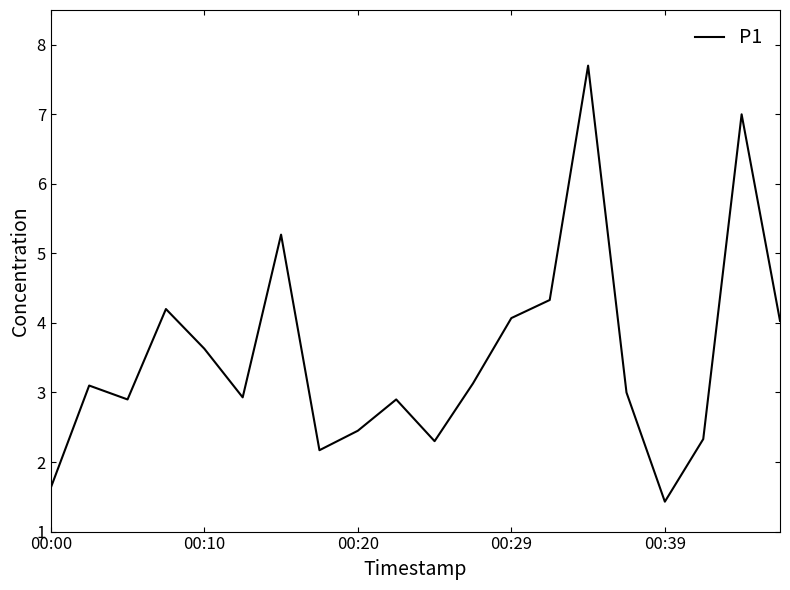

What is the maximum value shown in the chart?

7.7